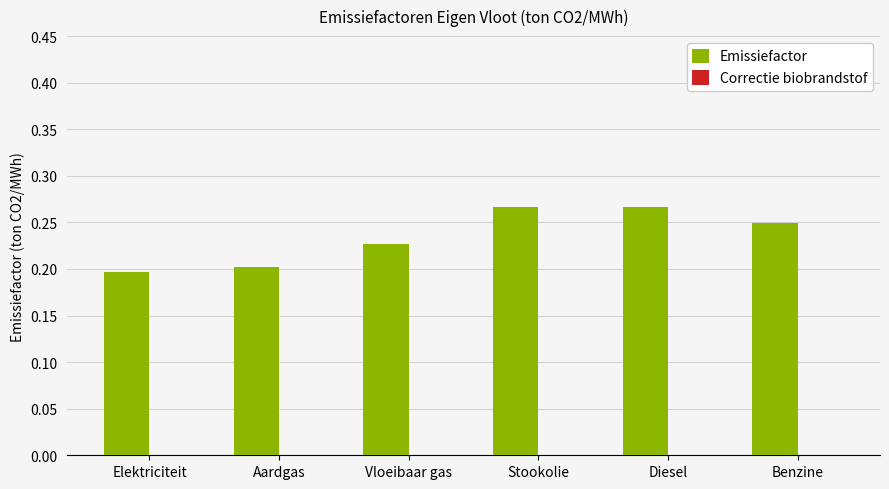

How many values are between 0 and 1?

6